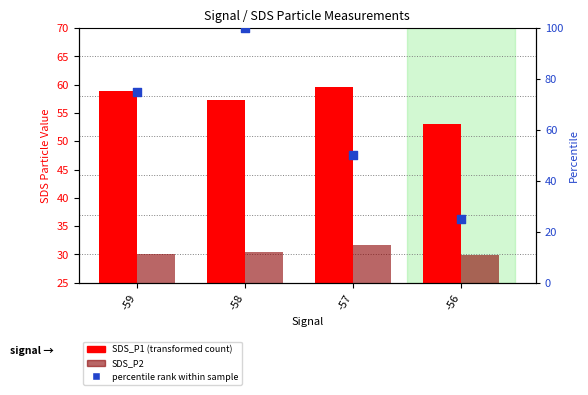

Which series contains the lowest Y value?

percentile rank within sample